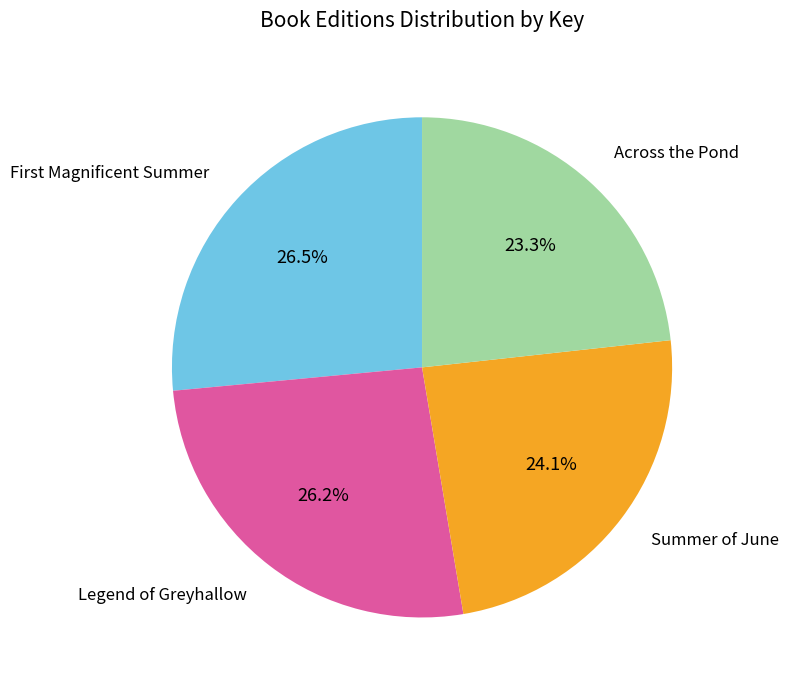

Is there any slice that represents more than half of the pie?

No